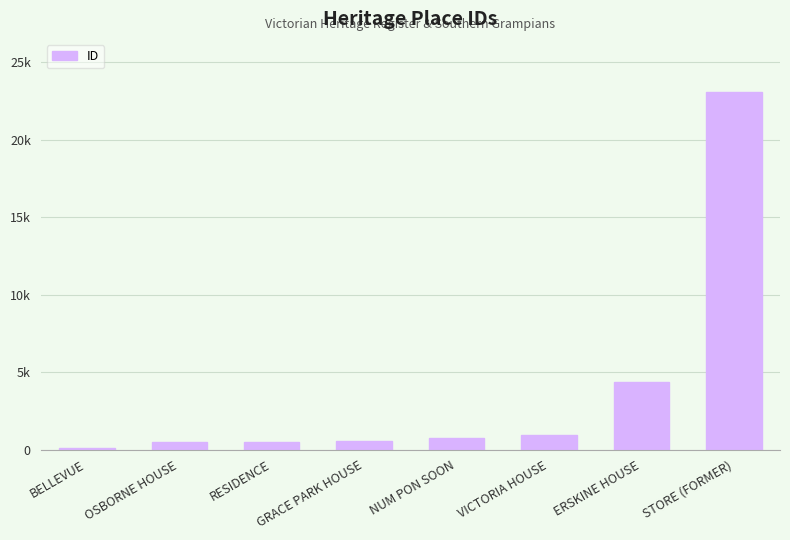

At which category does the chart reach its peak across all series?

STORE (FORMER)